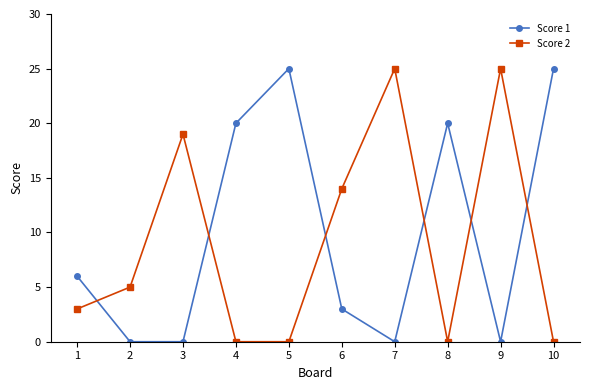

What is the value of the Score 2 point at the 3rd from the left?

19